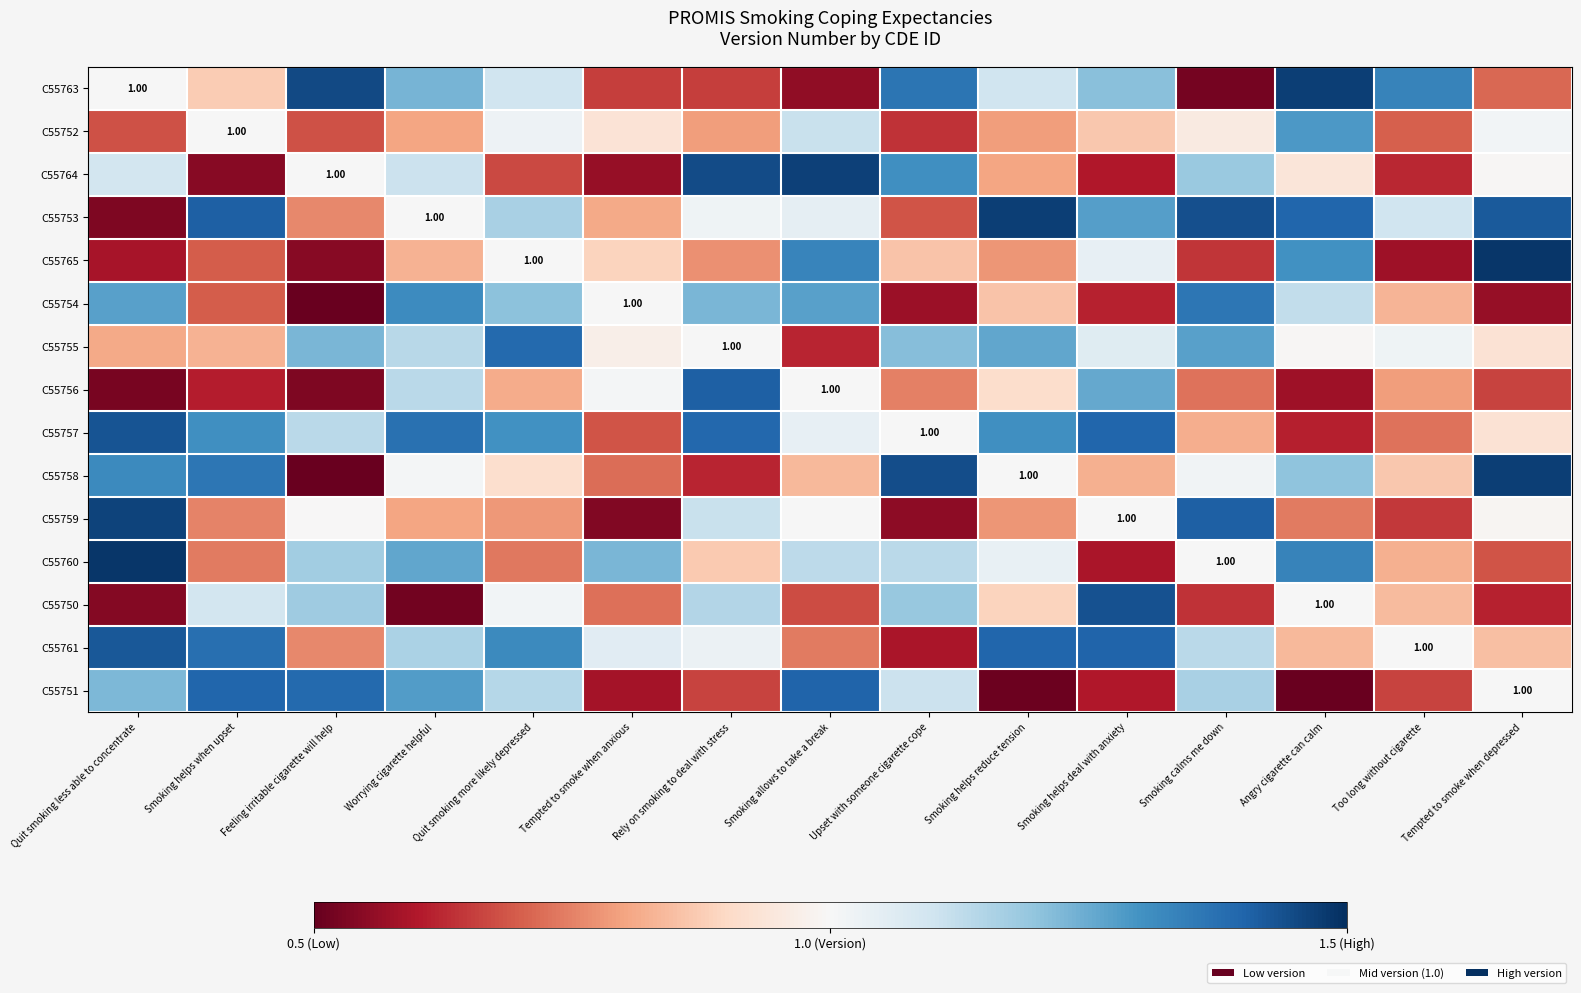

Is the value of C55764 at Tempted to smoke when anxious greater than the value of C55753 at Rely on smoking to deal with stress?

No